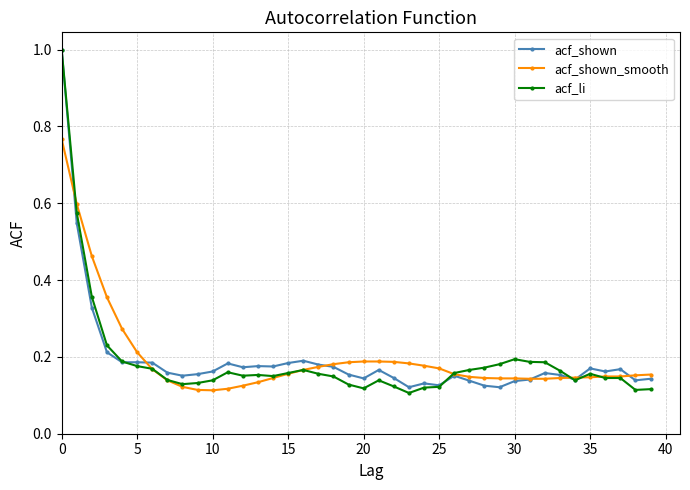

At how many categories does at least one series exceed 0?

40